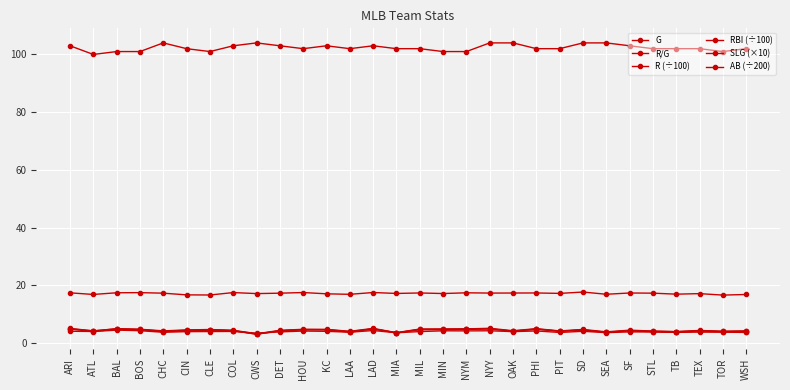

What is the difference between the highest and lowest values at BOS?

96.7